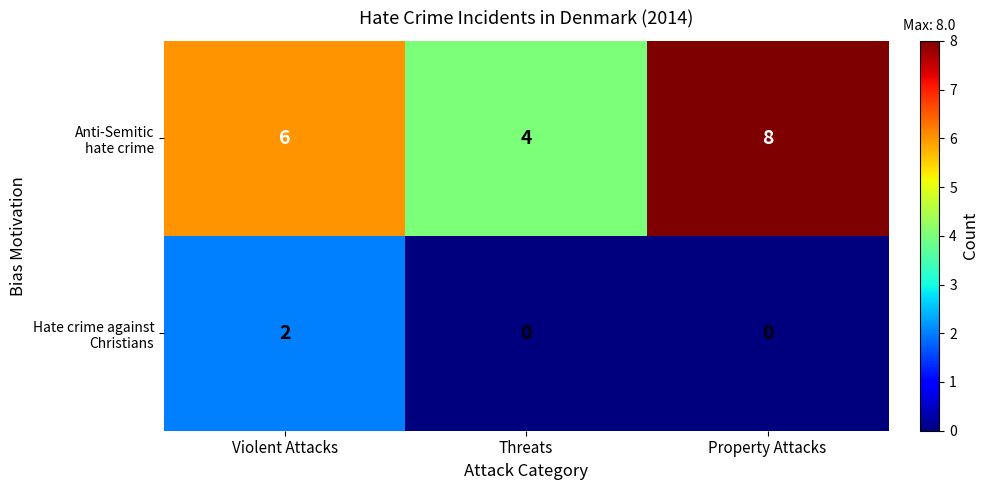

What is the greatest value displayed?

8